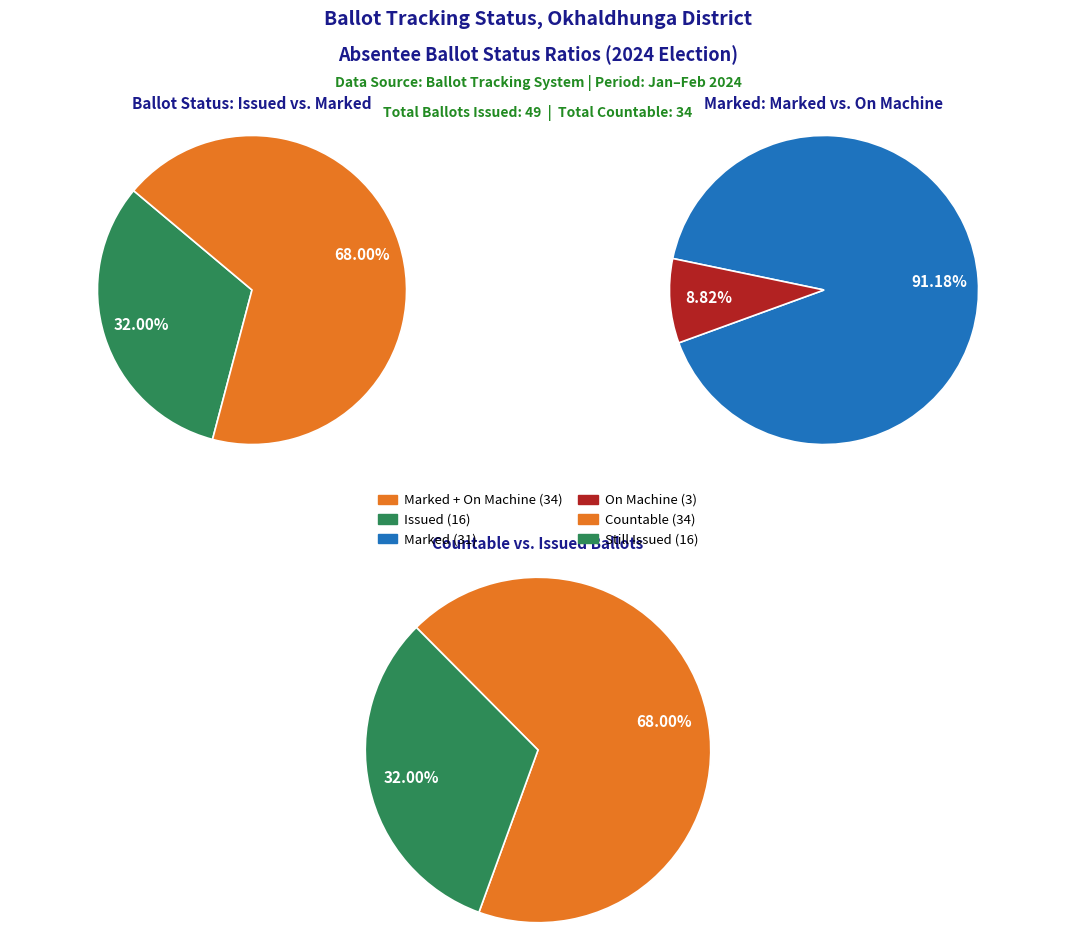

Is there a majority slice in this chart?

Yes